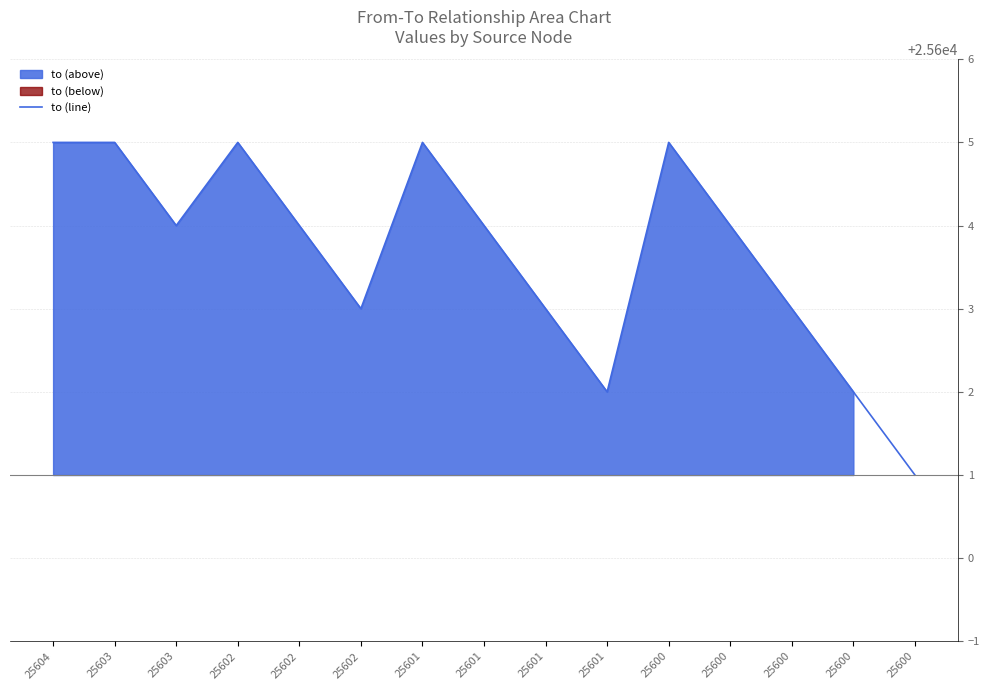

At which category does the data reach its first local valley?

25603